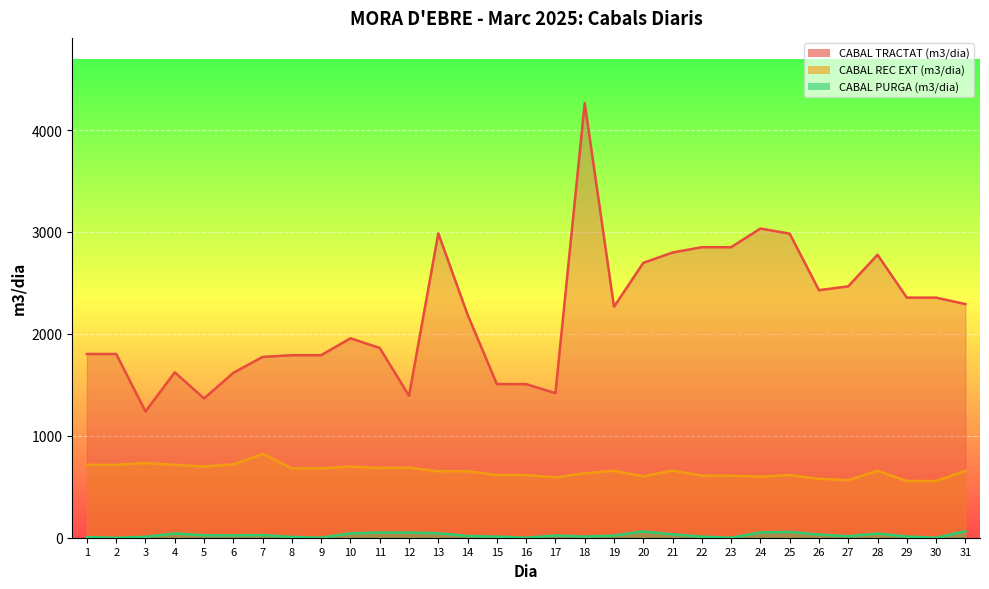

The value of CABAL TRACTAT (m3/dia) at 19 is 3861. True or false?

False